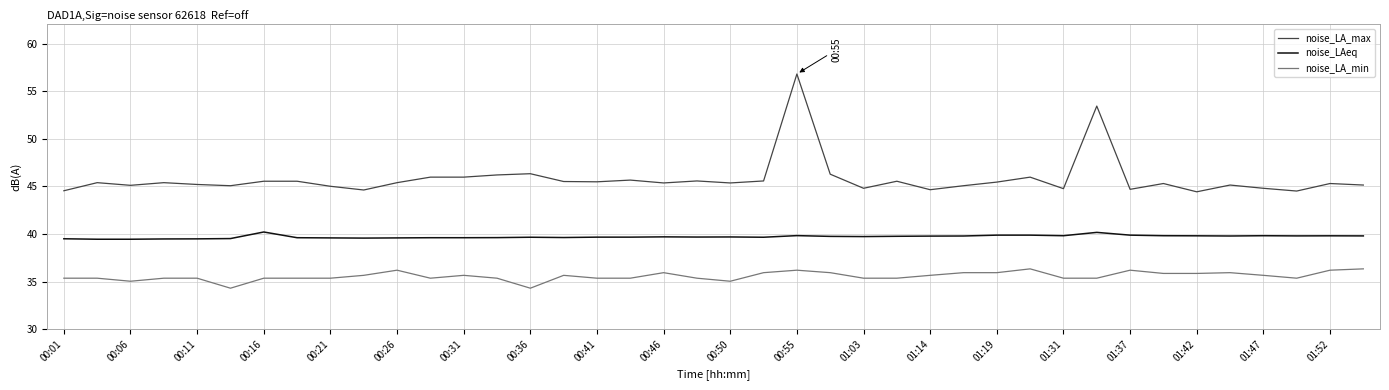

What is the difference between the maximum and minimum values in the noise_LA_min series?

2.0